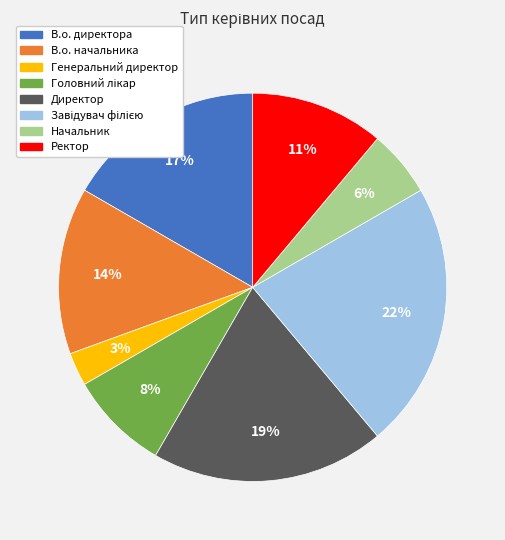

To the nearest percent, what is the average slice percentage?

12%